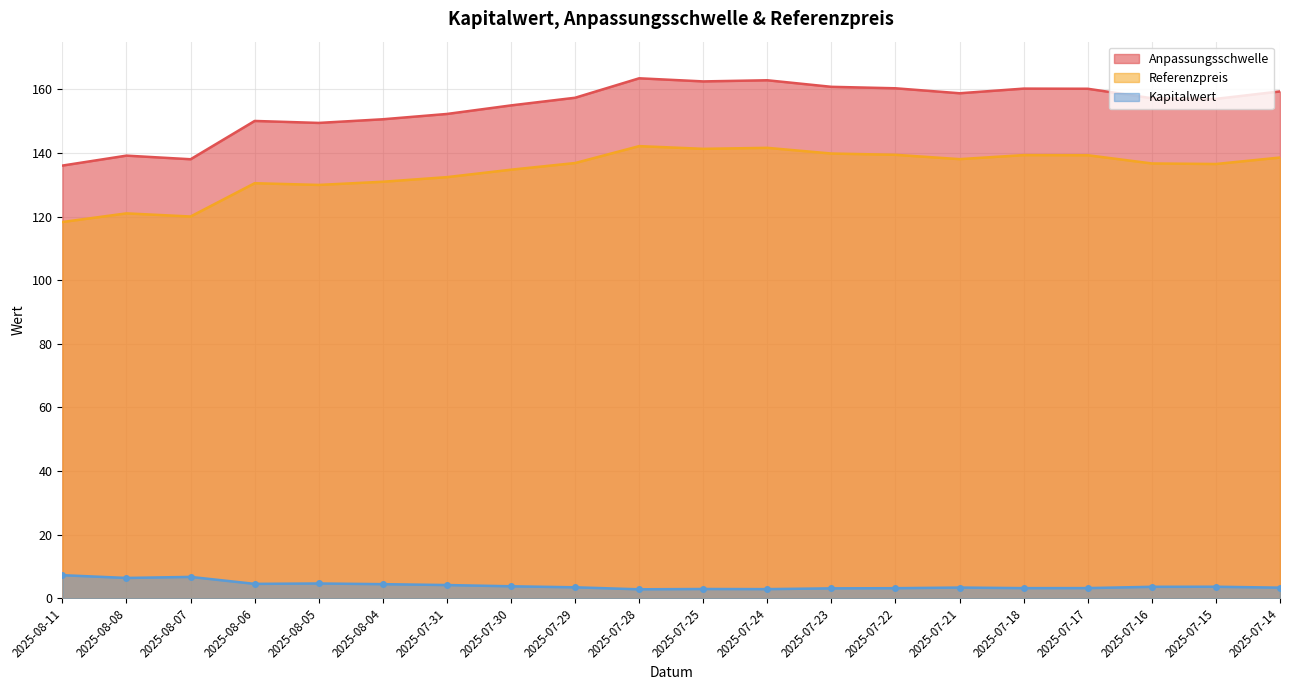

At which category does the chart reach its peak across all series?

2025-07-28